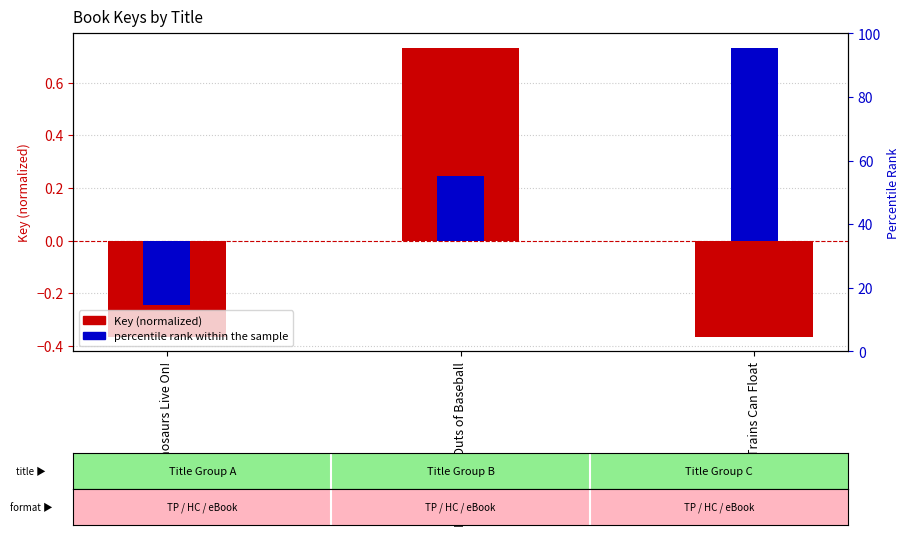

What are all the series names shown in the legend?

Key (normalized), percentile rank within the sample